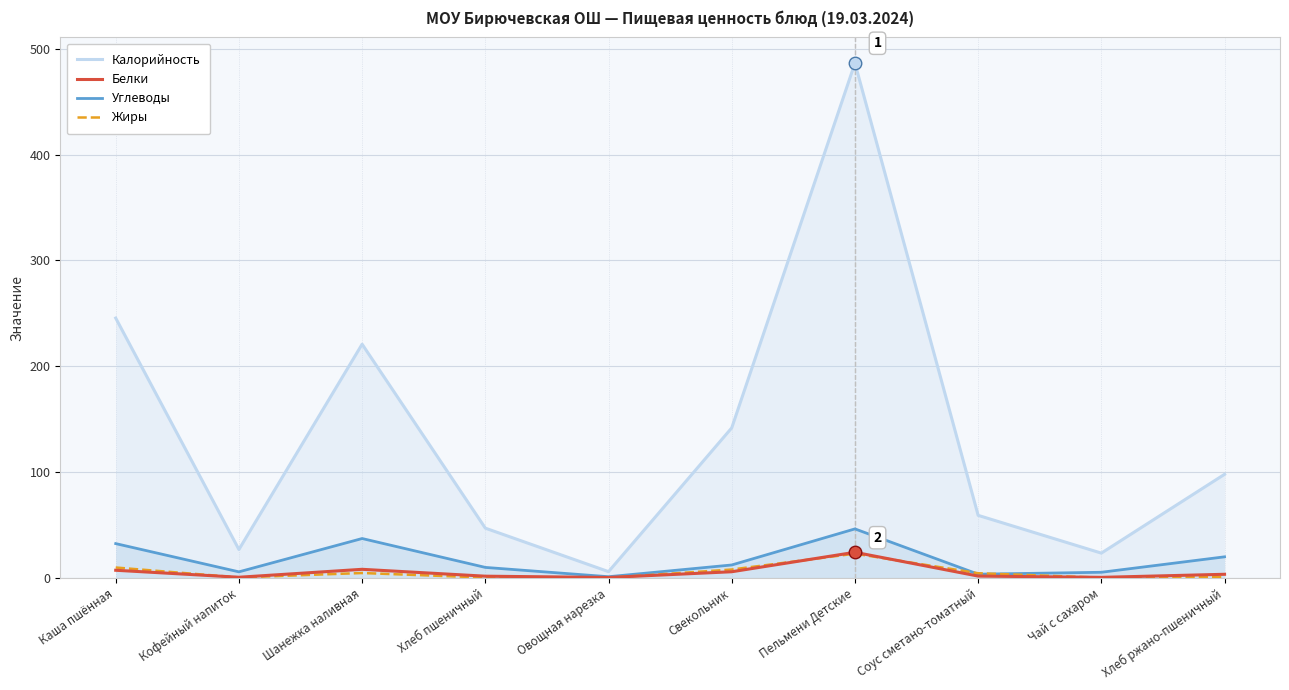

How many distinct data groups are displayed?

4